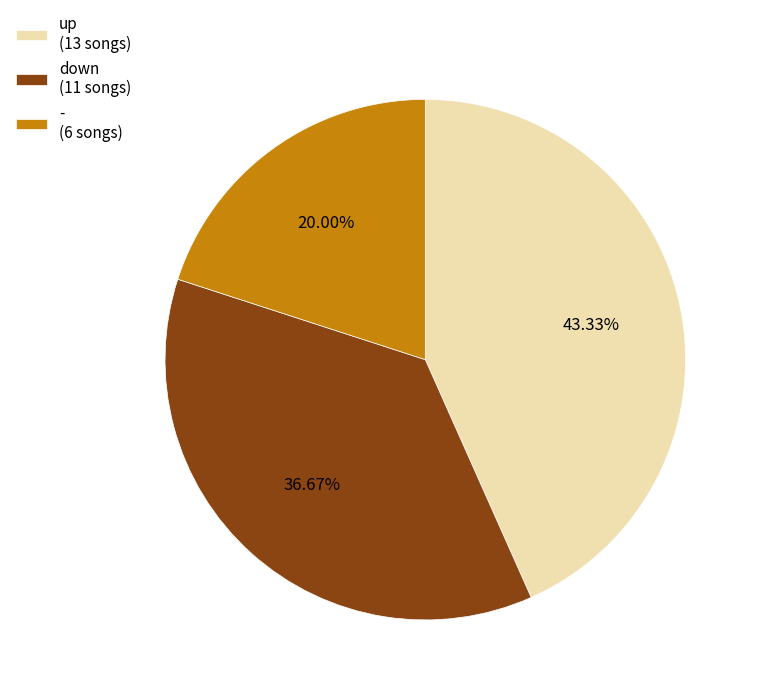

Is - the majority of the pie?

No